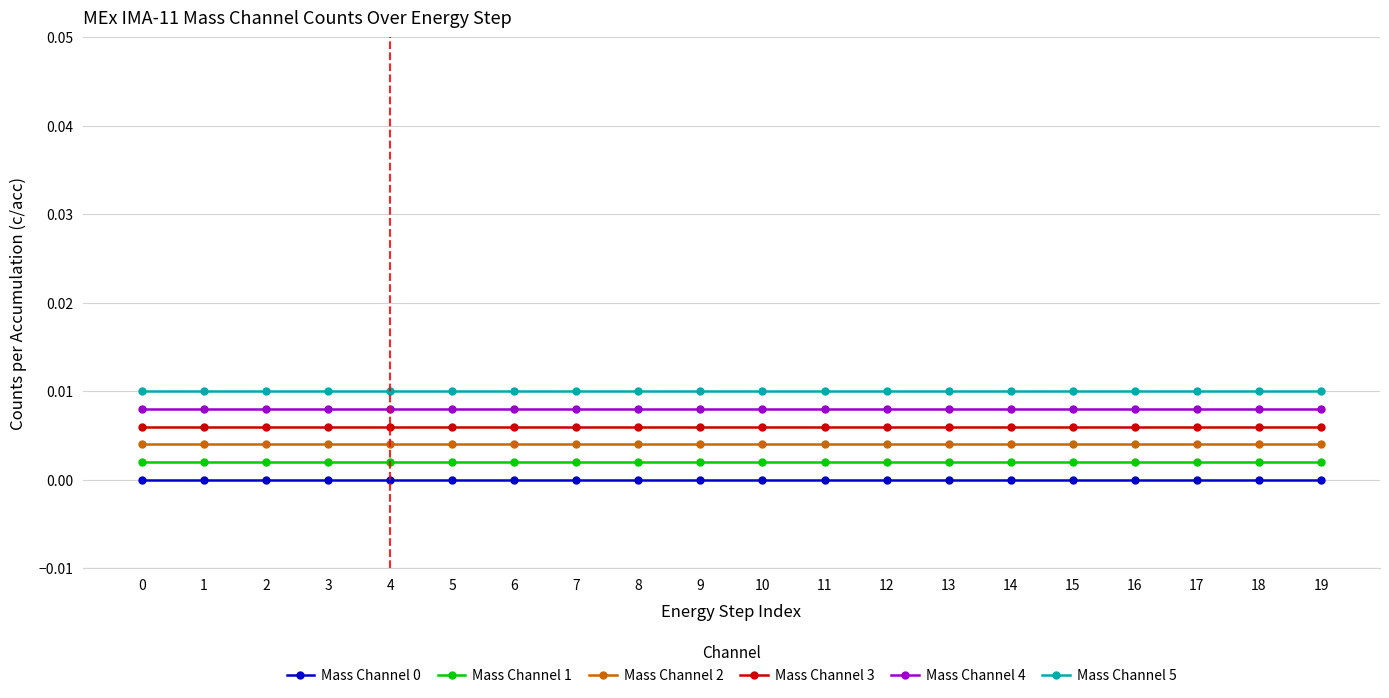

True or false: Mass Channel 5 and Mass Channel 0 cross at least once.

False